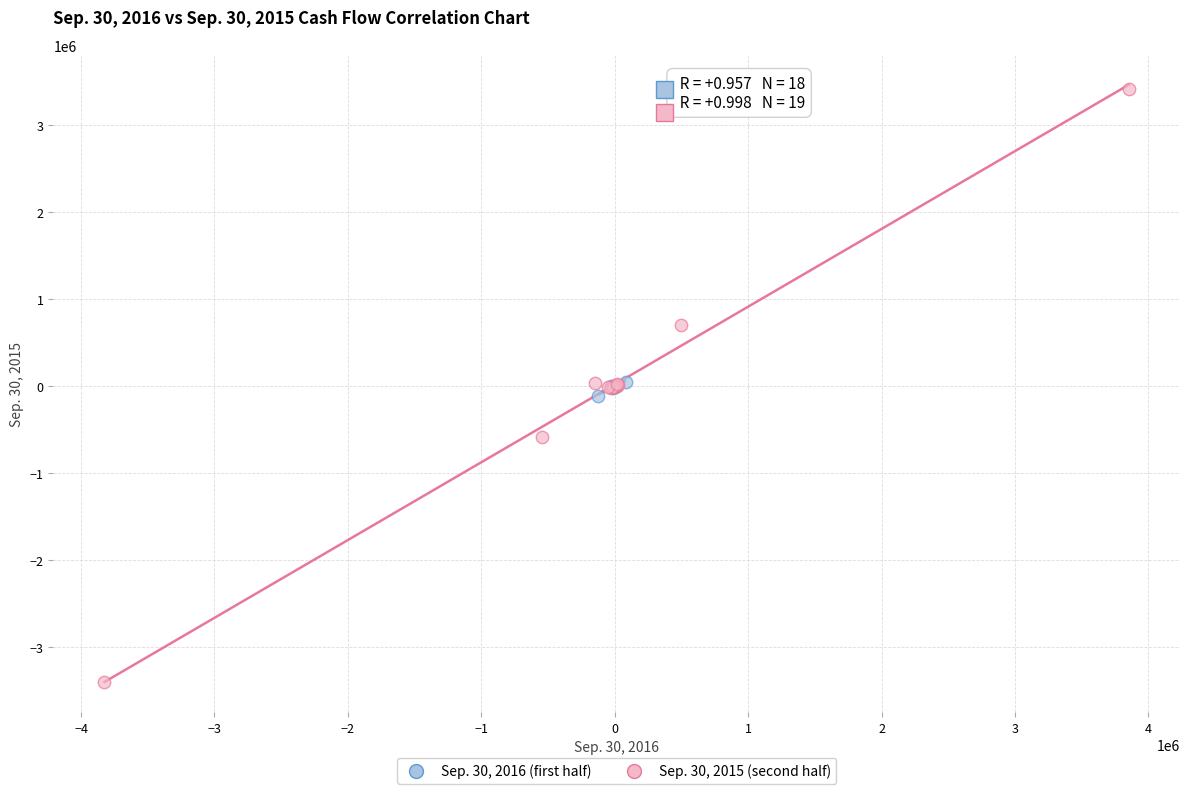

Which series reaches the minimum Y coordinate?

Sep. 30, 2015 (second half)